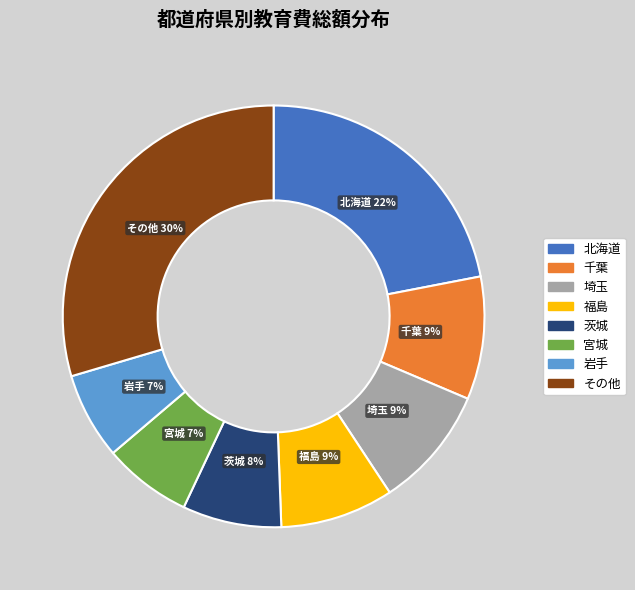

Does any single category account for the majority?

No